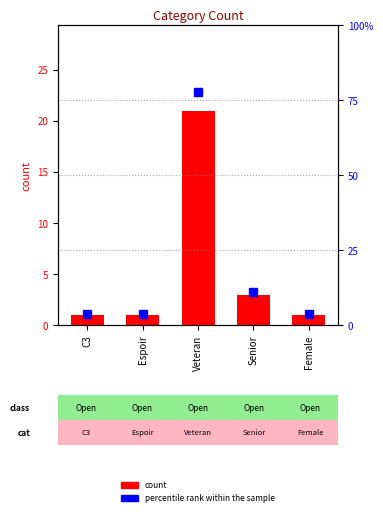

Reading left to right, what are all the values shown in this chart?

count: 1.0	1.0	21.0	3.0	1.0
percentile rank within the sample: 3.7	3.7	77.8	11.1	3.7